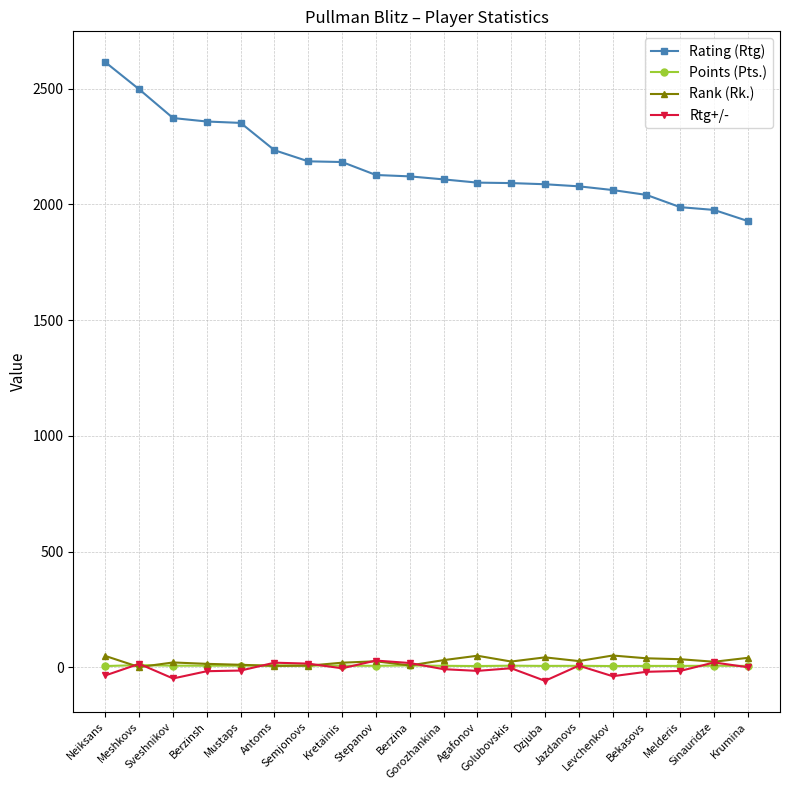

What are all the series names shown in the legend?

Rating (Rtg), Points (Pts.), Rank (Rk.), Rtg+/-